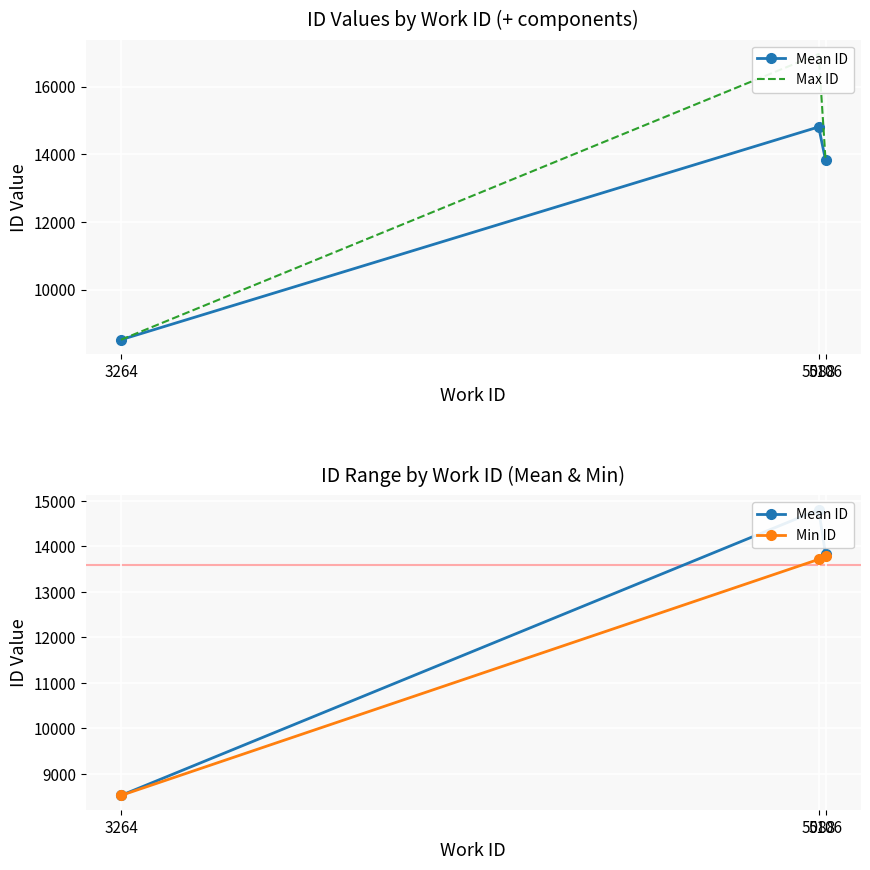

Between 5088 and 3264, which is larger?

5088